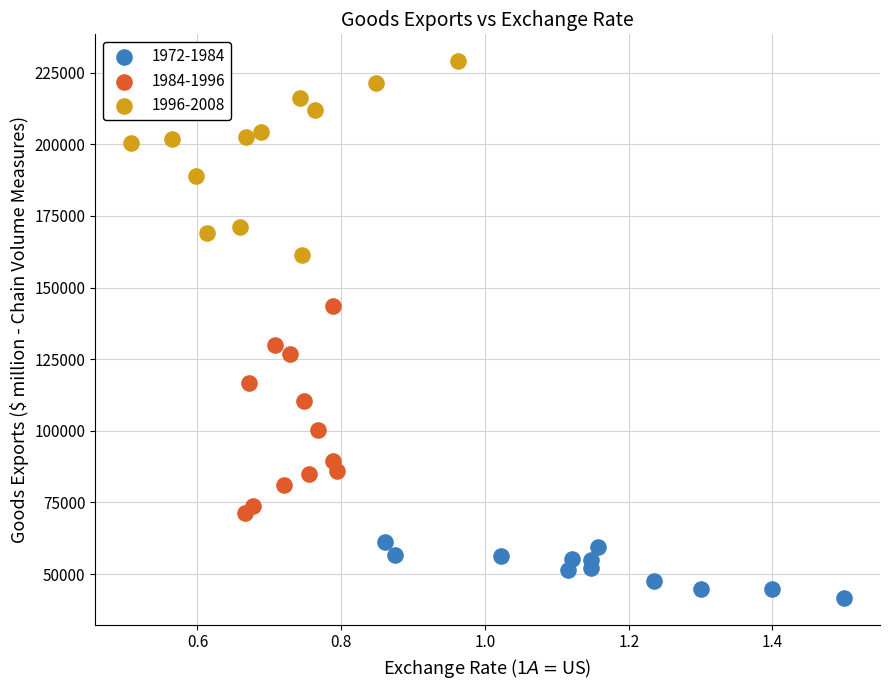

Which series has the widest spread of Y values?

1984-1996